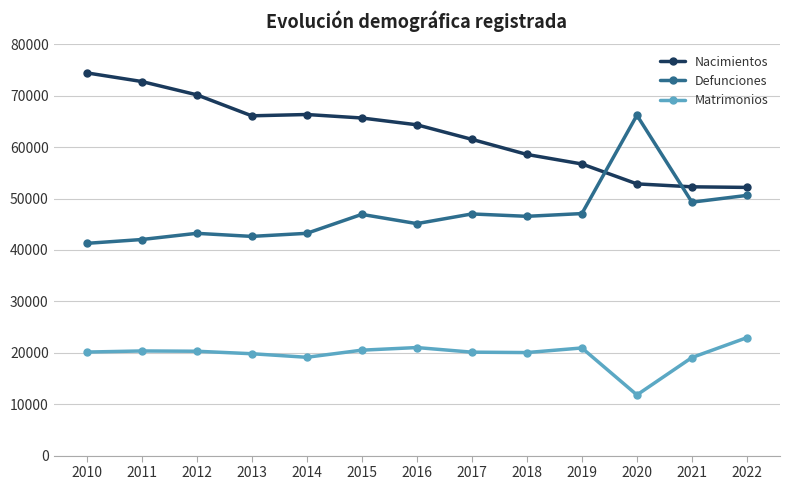

Rank the series by their maximum value, from highest to lowest.

Nacimientos, Defunciones, Matrimonios